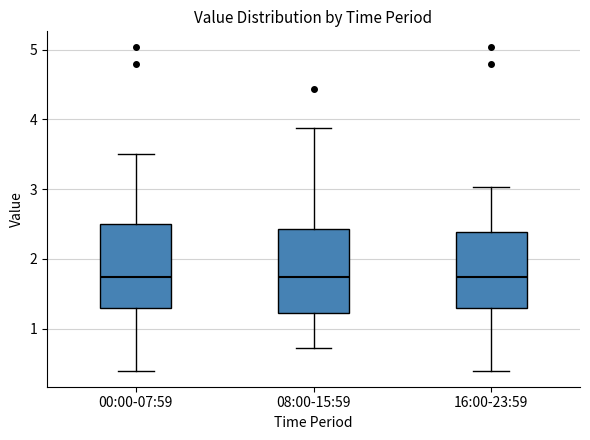

Reading left to right, transcribe this box plot: for each box, give where its median line is, the range the box spans, and where its two whiskers end, as read against the y-axis. The values are not printed on the chart, so give them approximately, as read against the axis.

00:00-07:59: median 1.7, box 1.3 to 2.5, whiskers 0.4 to 3.5
08:00-15:59: median 1.7, box 1.2 to 2.4, whiskers 0.7 to 3.9
16:00-23:59: median 1.7, box 1.3 to 2.4, whiskers 0.4 to 3.0